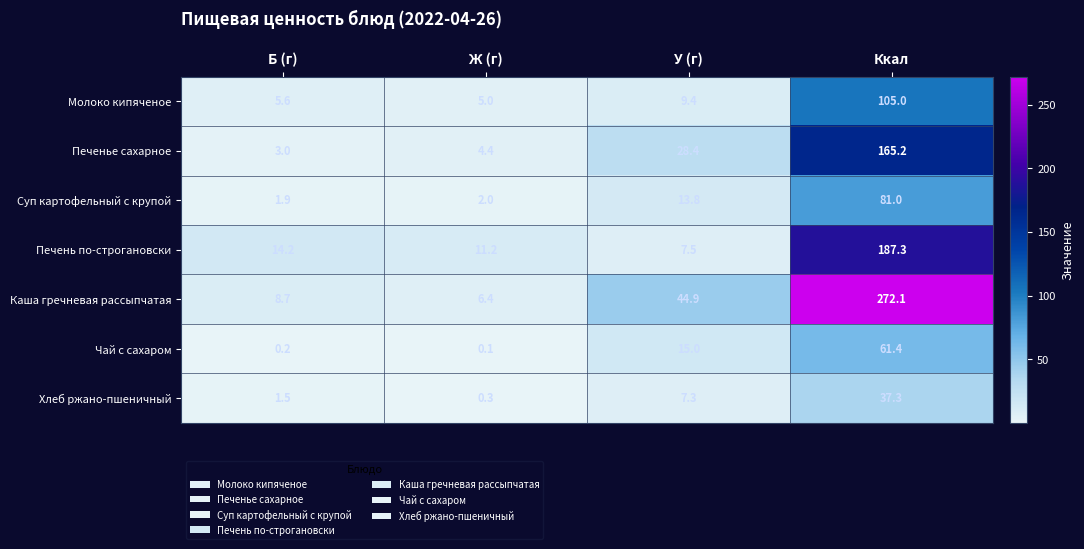

What is the difference between the maximum and minimum values in the Хлеб ржано-пшеничный series?

37.0